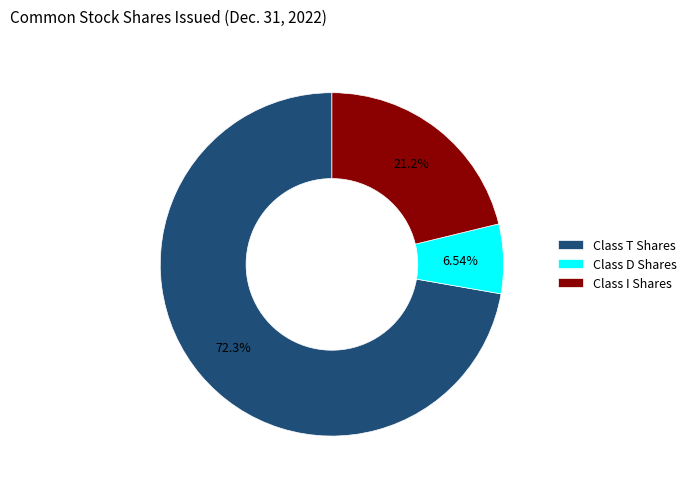

Combined, what portion of the pie is Class T Shares and Class D Shares?

78.8%